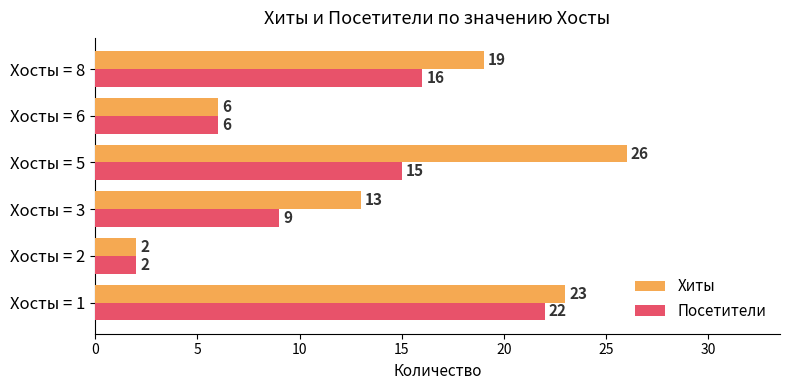

Rank the series by their maximum value, from highest to lowest.

Хиты, Посетители